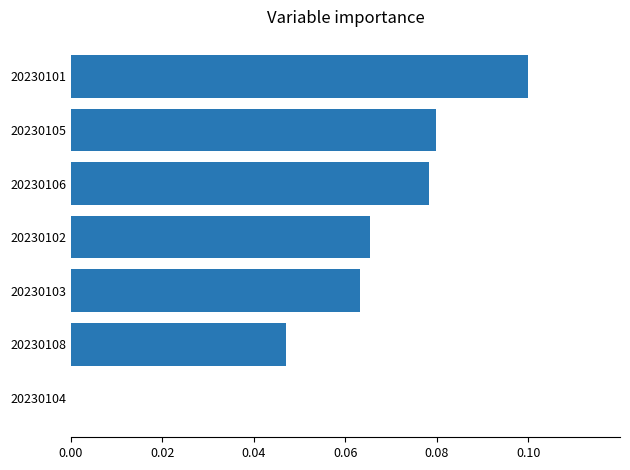

How many values are between 0 and 1?

7